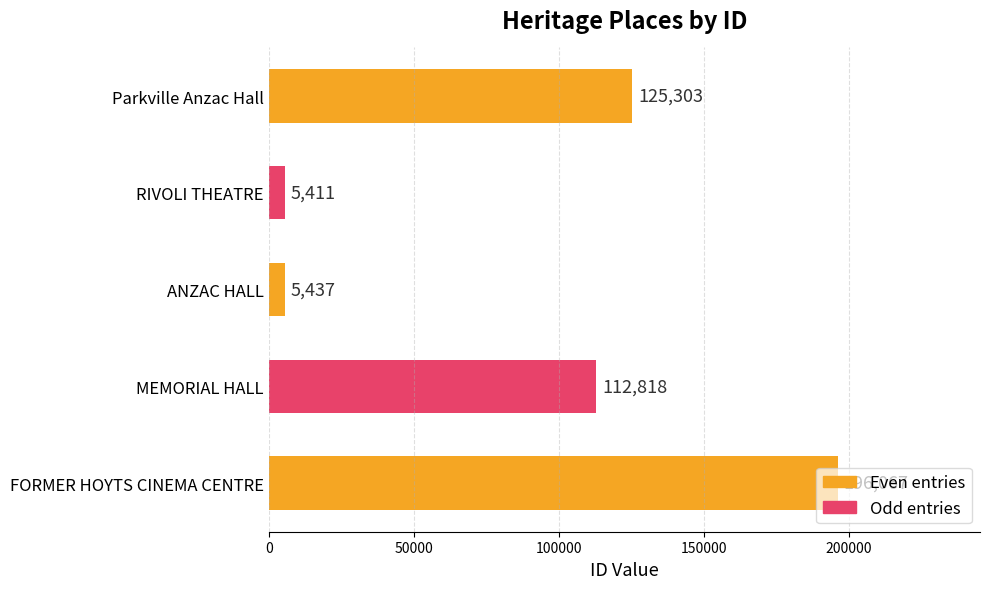

The chart shows a value of 125303 at Parkville Anzac Hall. True or false?

True